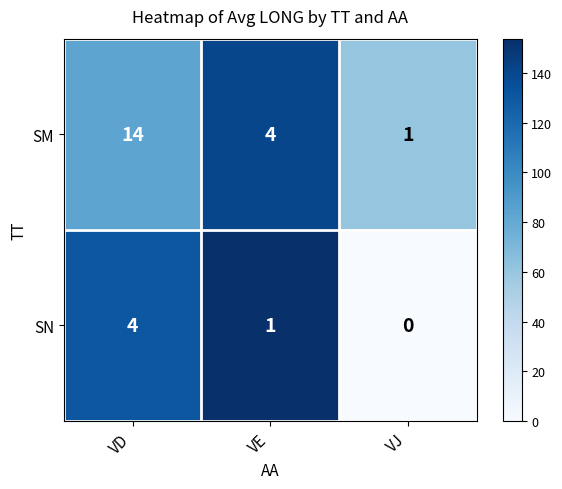

What is the difference between the second highest and minimum values in the SM series?

3